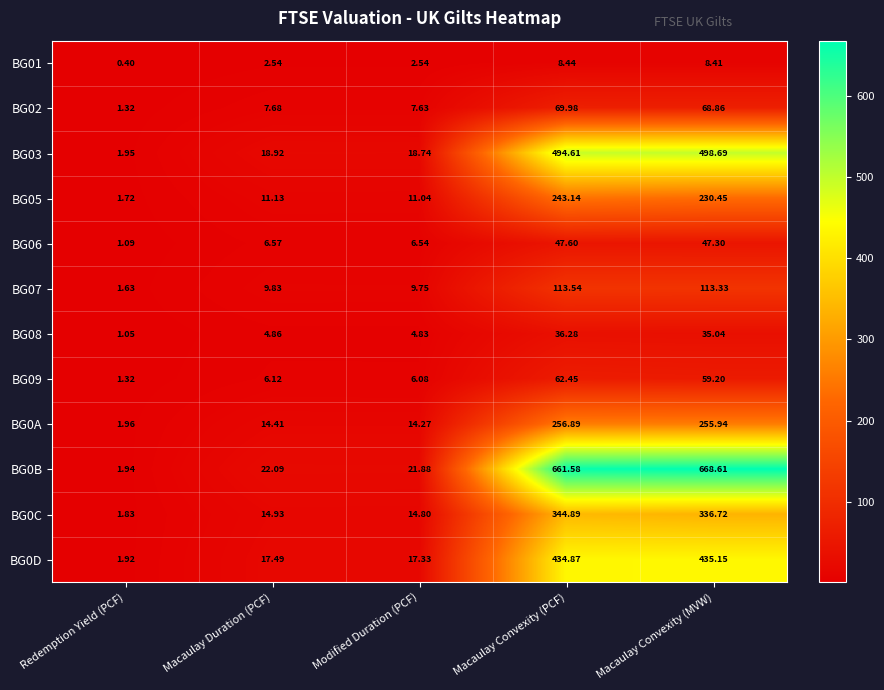

At which label does BG05 first exceed 11?

Macaulay Duration (PCF)